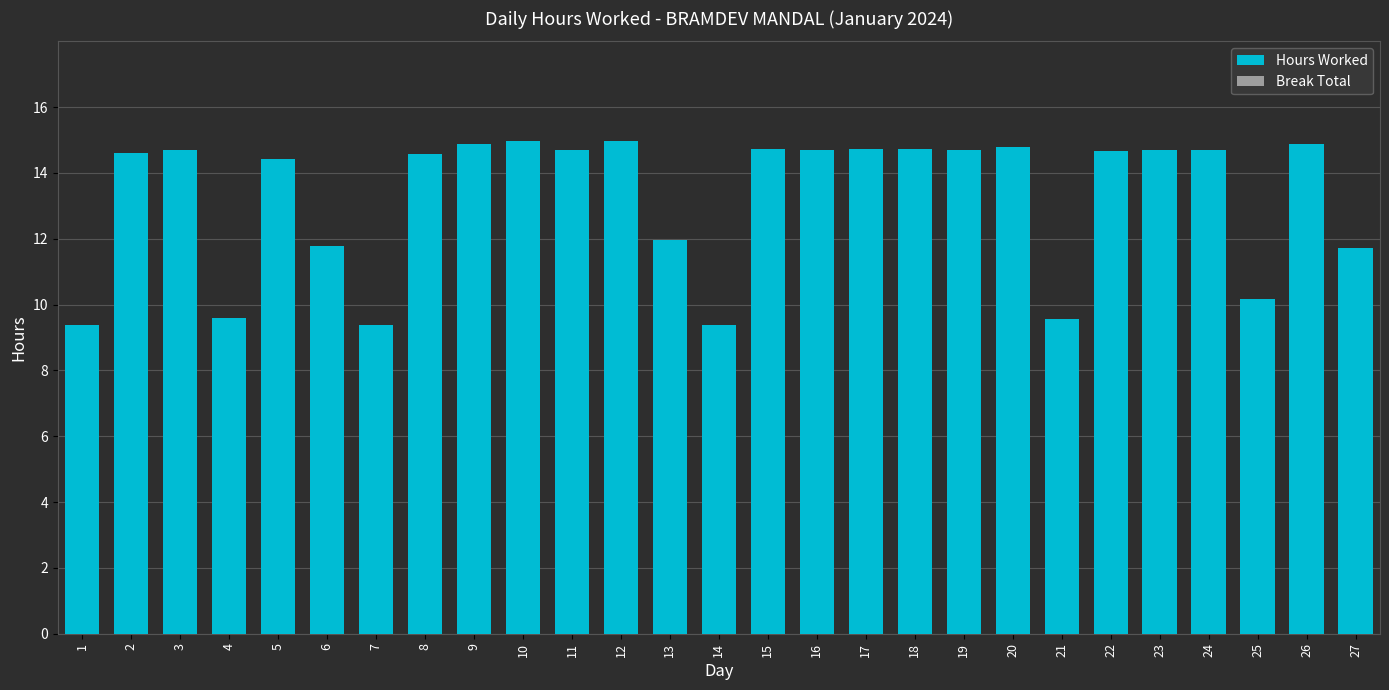

What is the ratio of the value at 22 to the value at 21?

1.5